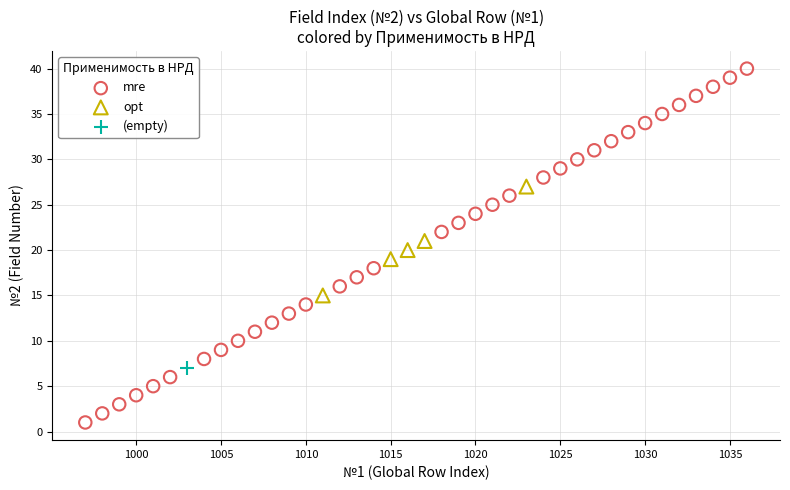

What are all the series names shown in the legend?

mre, opt, (empty)